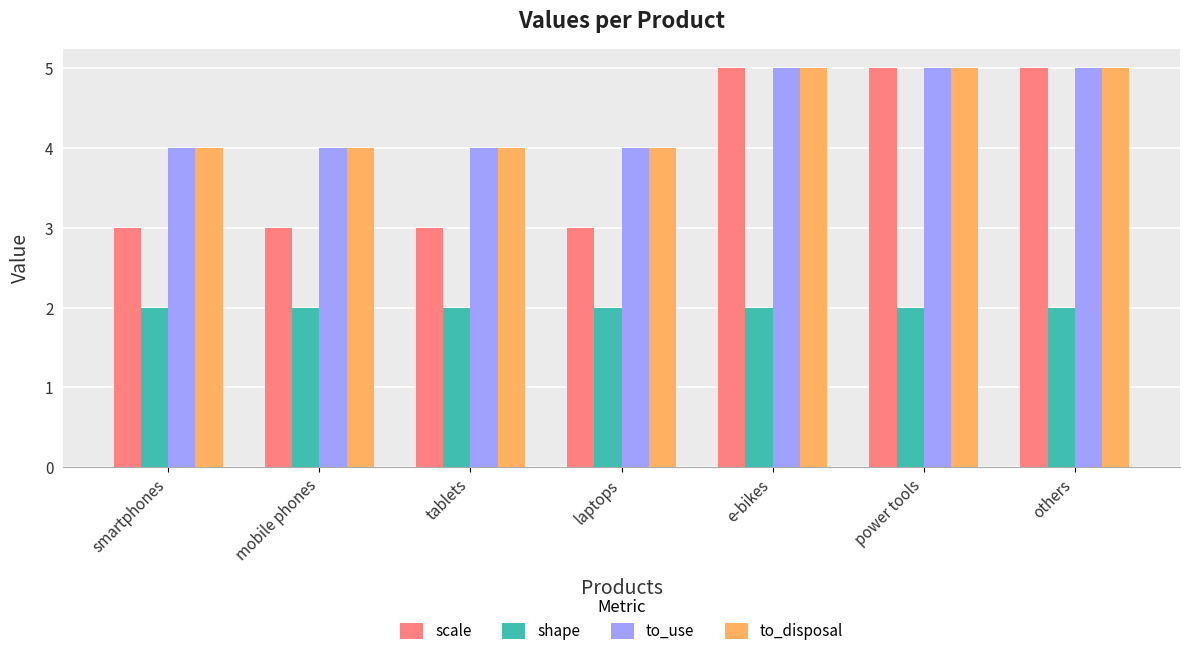

At how many categories does at least one series exceed 2?

7